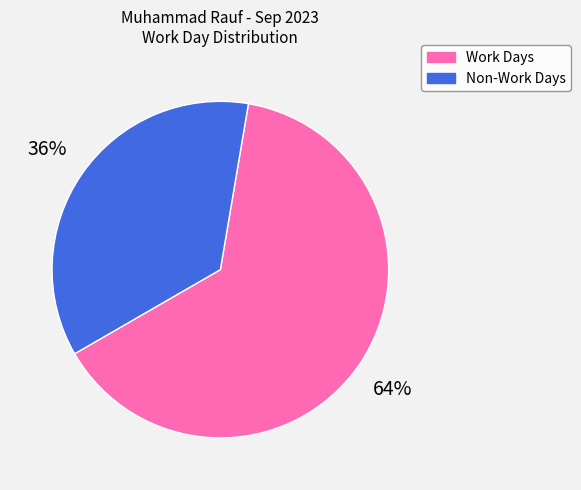

Which slice represents more than half of the pie?

Work Days